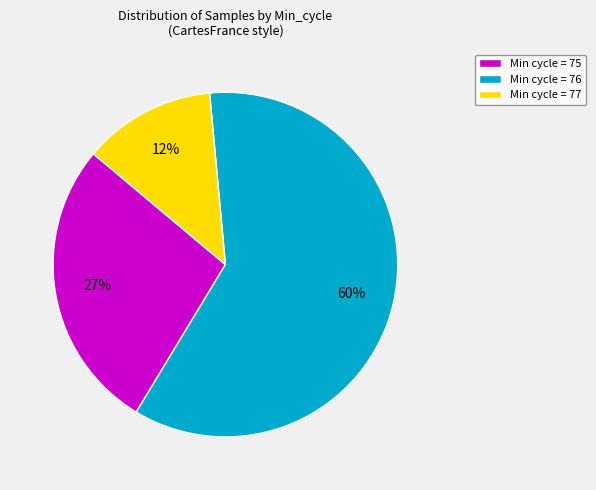

Combined, do Min cycle = 75 and Min cycle = 76 account for over 50%?

Yes